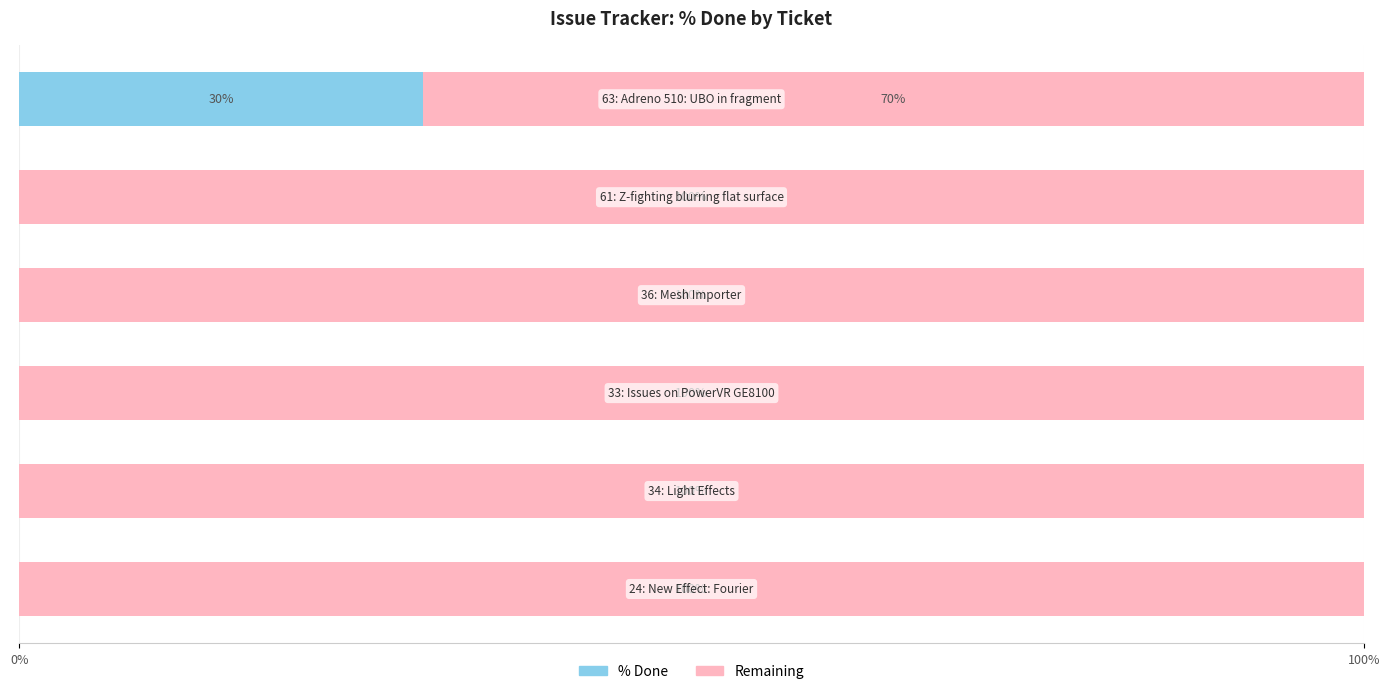

What is the sum of all % Done values?

30